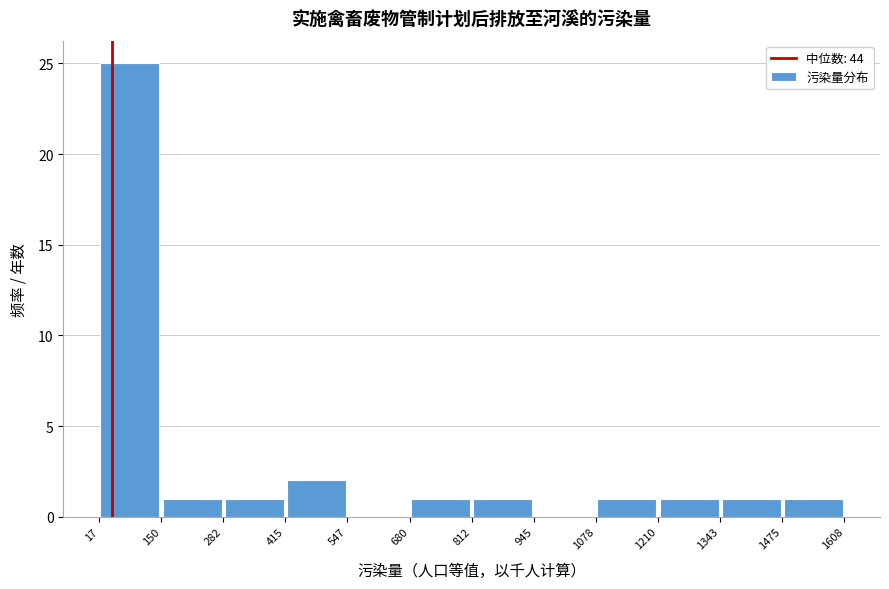

Reading left to right, transcribe this chart: for each bar, give the range it covers on the x-axis and its height. The values are not printed on the chart, so give them approximately, as read against the axis.

17 to 150: 25
150 to 282: 1
282 to 415: 1
415 to 547: 2
547 to 680: 0
680 to 812: 1
812 to 945: 1
945 to 1078: 0
1078 to 1210: 1
1210 to 1343: 1
1343 to 1475: 1
1475 to 1608: 1